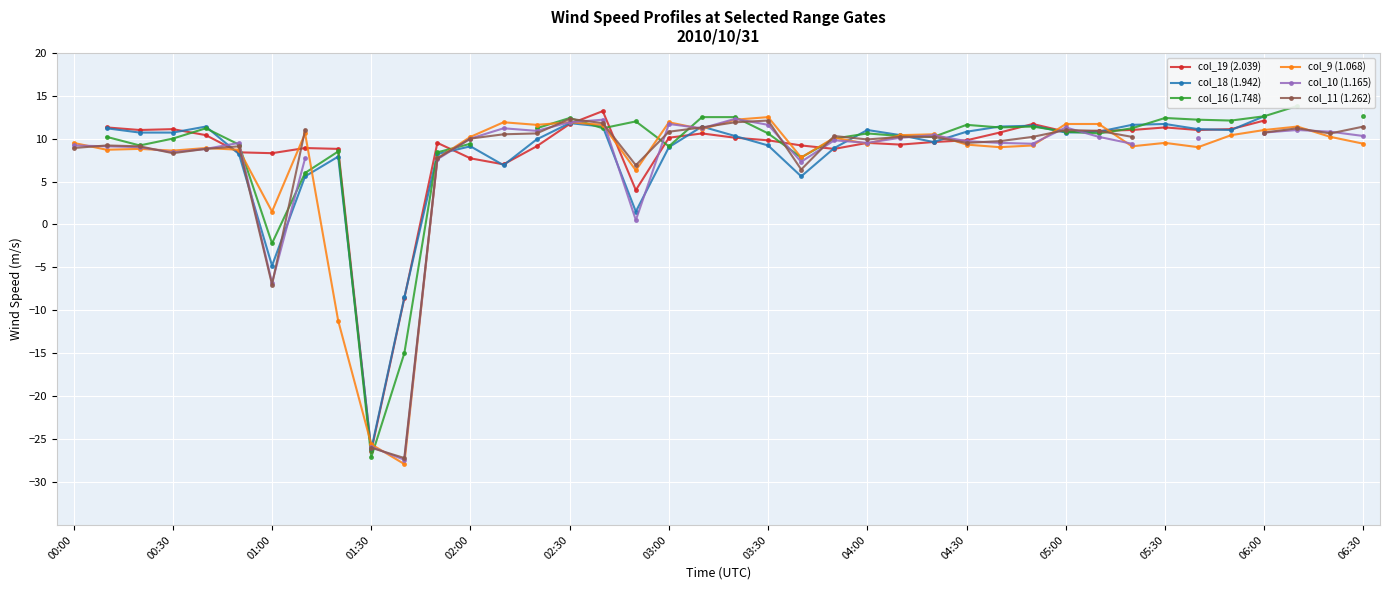

The value of col_9 (1.068) at 04:30 is 9.3. True or false?

True